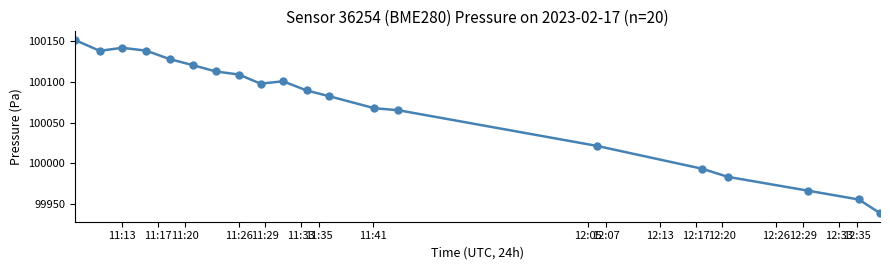

What is the minimum value shown in the chart?

99938.8